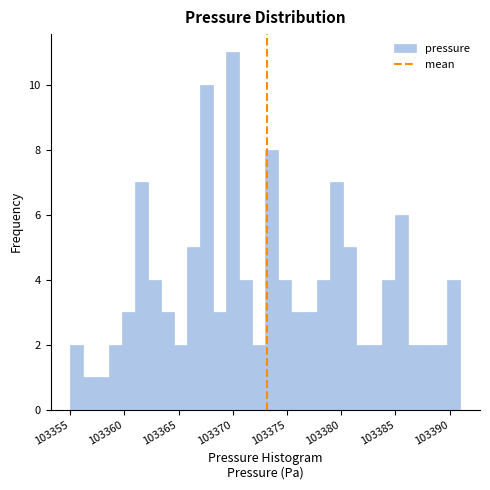

Read against the x-axis, roughly where is the centre of the tallest bar?

103370.0